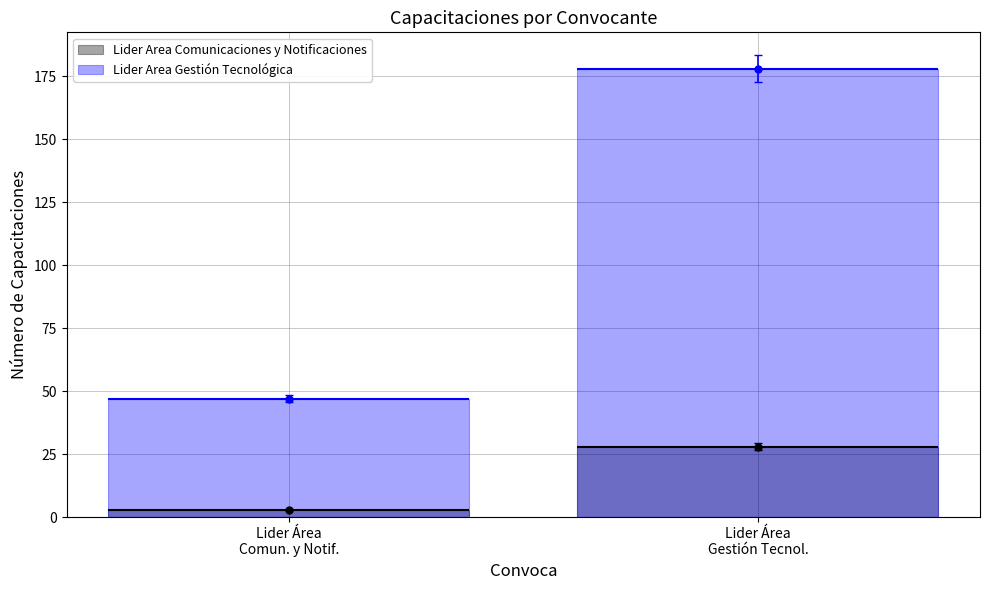

Reading left to right, what are all the values shown in this chart?

Lider Area Comunicaciones y Notificaciones: Lider Área
Comun. y Notif.=3	Lider Área
Gestión Tecnol.=28
Lider Area Gestión Tecnológica: Lider Área
Comun. y Notif.=47	Lider Área
Gestión Tecnol.=178